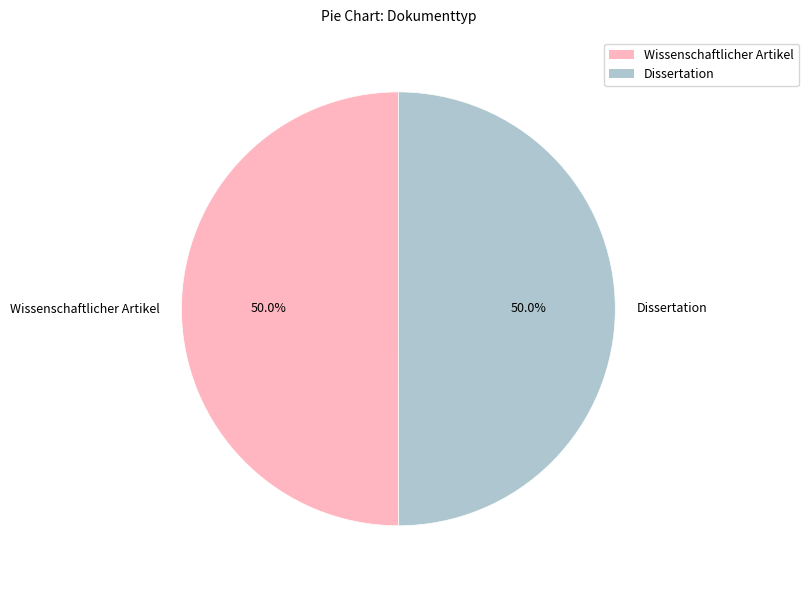

To the nearest percent, what is the average slice percentage?

50%